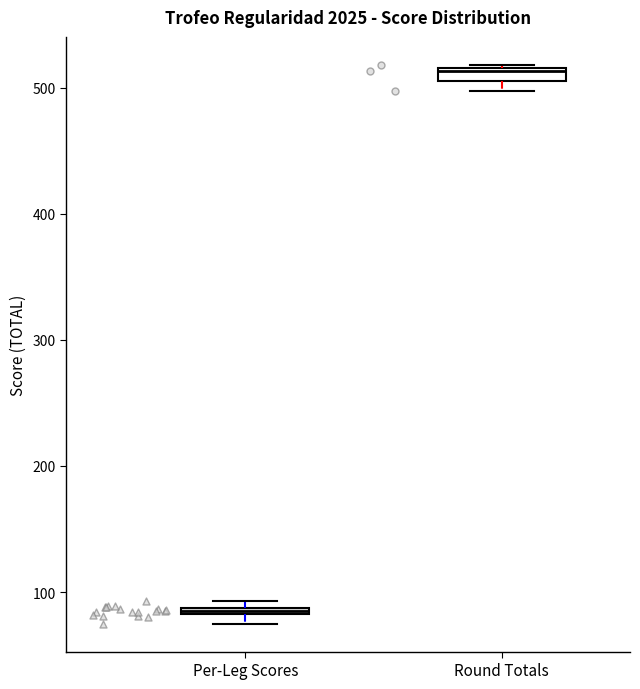

Which box's median line is the highest?

Round Totals